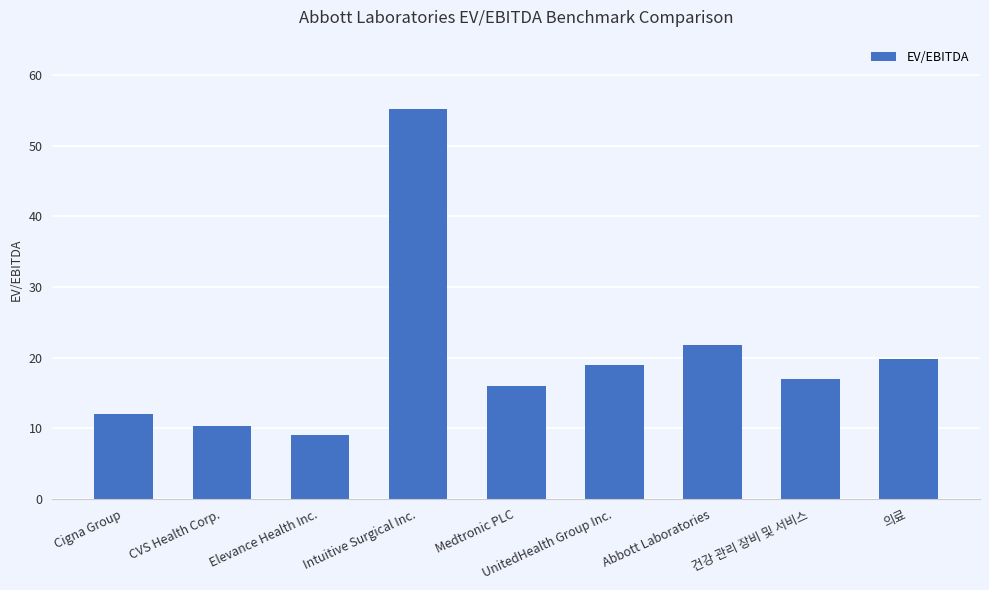

What is the label of the 2nd bar from the left?

CVS Health Corp.